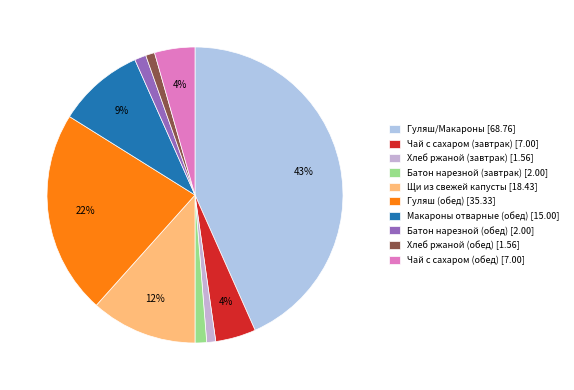

Is there any slice that represents more than half of the pie?

No